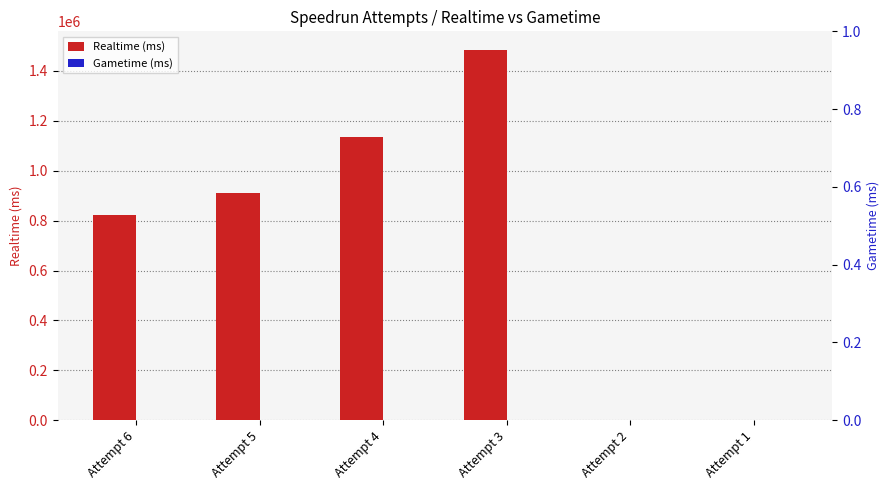

Which series changed the most between Attempt 6 and Attempt 3?

Realtime (ms)